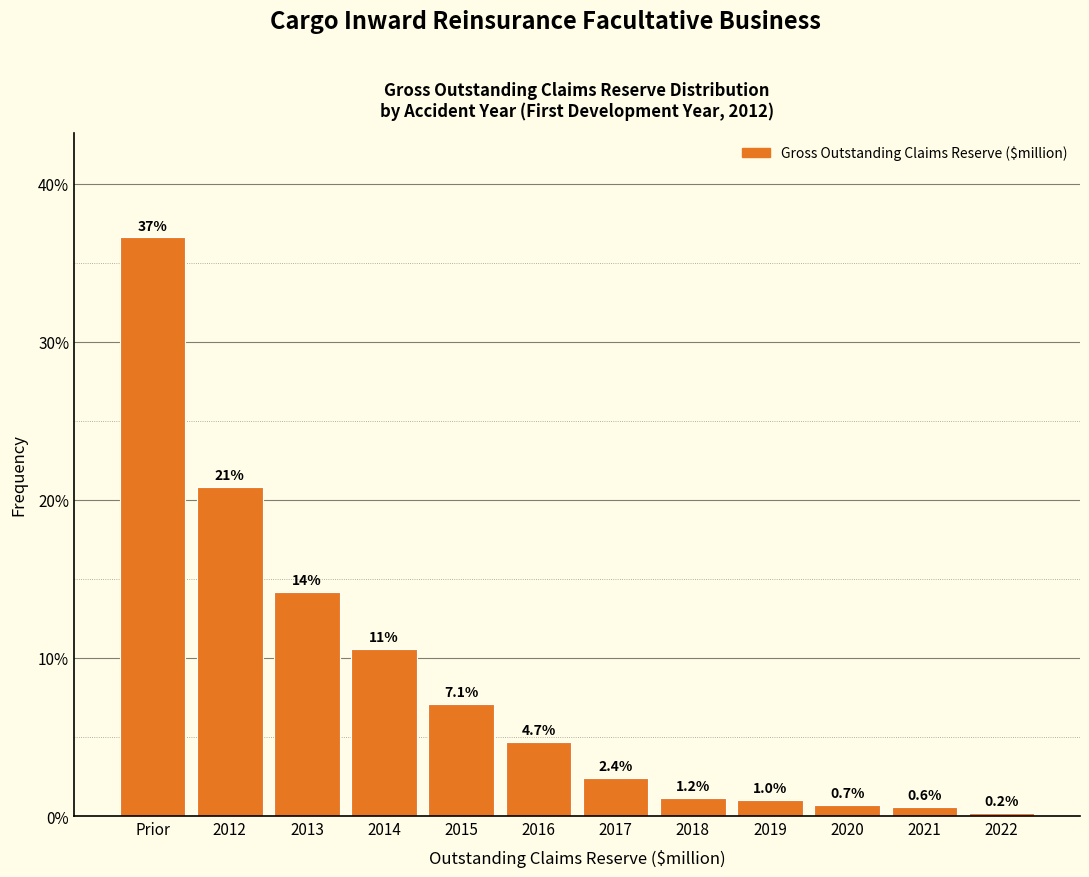

Reading right to left, transcribe all the data shown in this chart.

2022=0.2	2021=0.6	2020=0.7	2019=1.0	2018=1.2	2017=2.4	2016=4.7	2015=7.1	2014=10.6	2013=14.2	2012=20.8	Prior=36.6